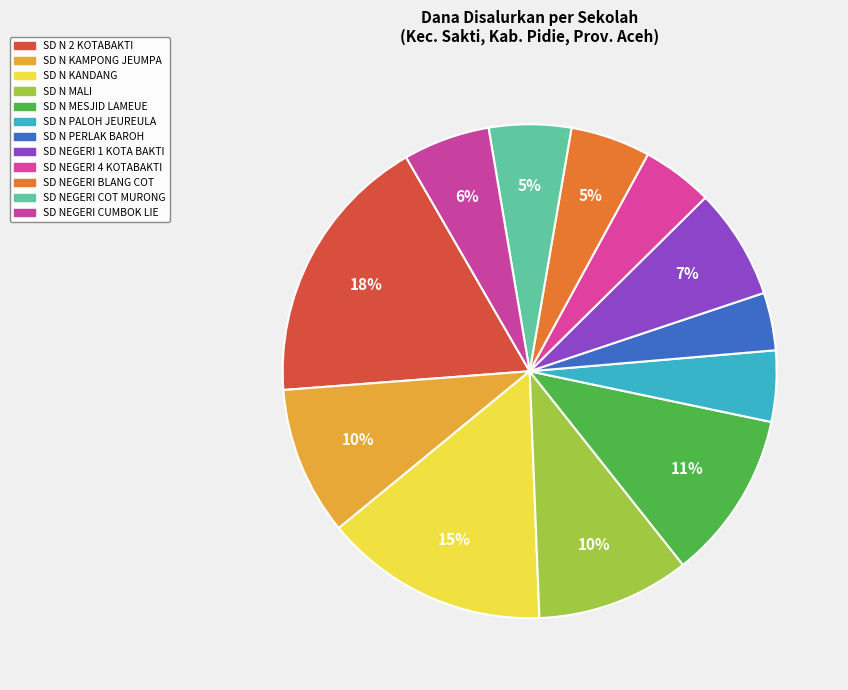

The SD N KANDANG slice represents 5% of the pie. True or false?

False